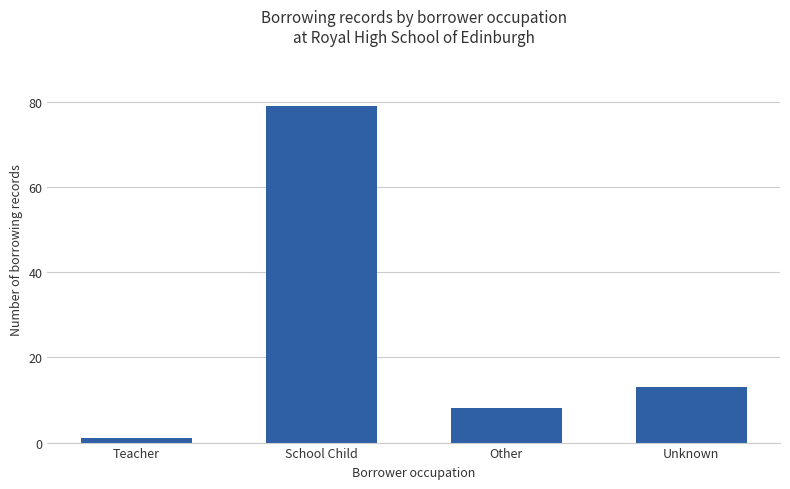

Where is the data nearest to the value 40?

Unknown